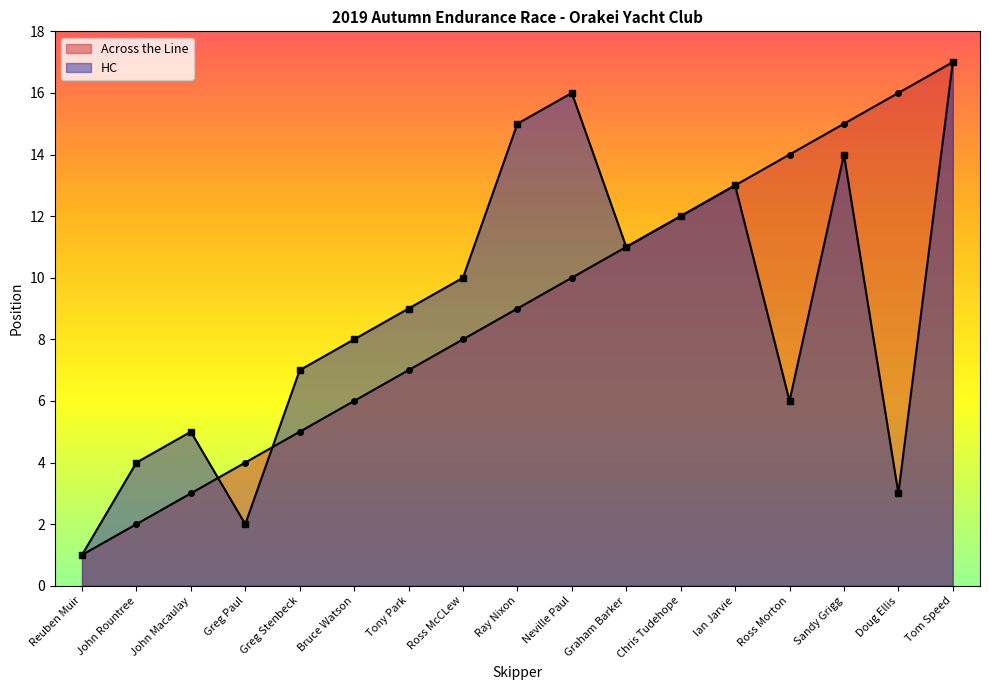

What is the highest value of the HC series?

17